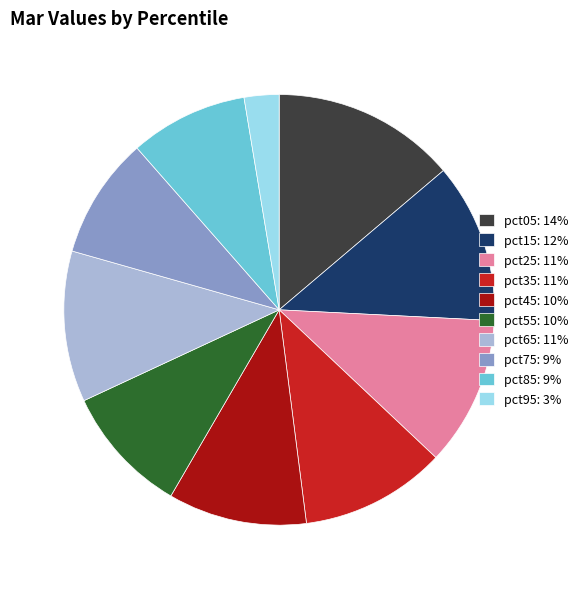

Between pct25 and pct55, which is larger?

pct25